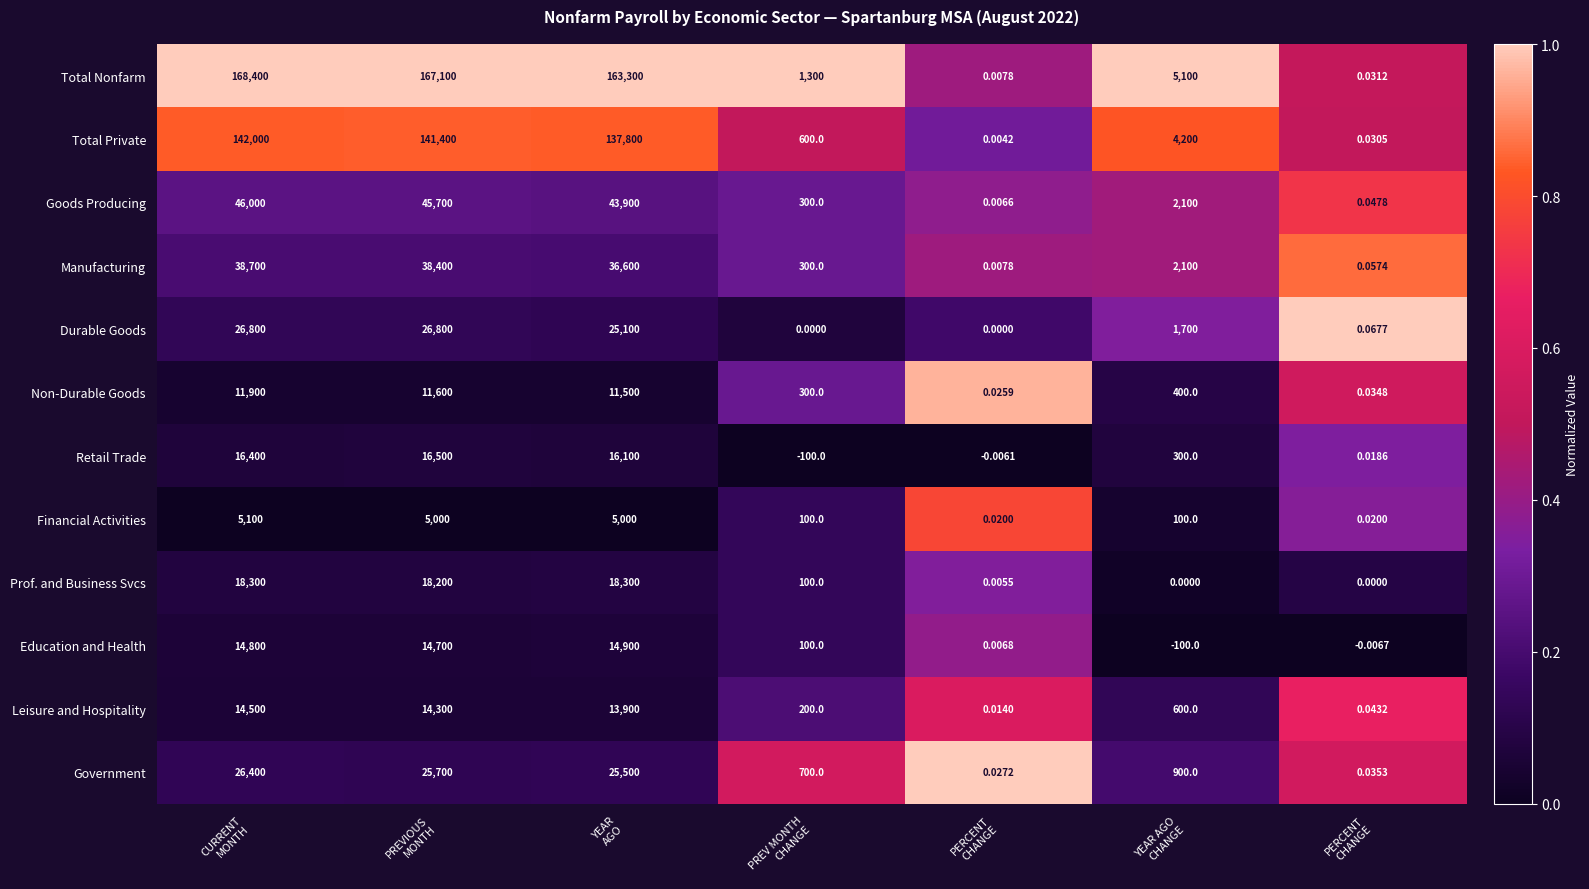

Reading right to left, extract all data points from this chart.

Total Nonfarm: PERCENT
CHANGE=0.0	YEAR AGO
CHANGE=5100.0	PERCENT
CHANGE=0.0	PREV MONTH
CHANGE=1300.0	YEAR
AGO=163300.0	PREVIOUS
MONTH=167100.0	CURRENT
MONTH=168400.0
Total Private: PERCENT
CHANGE=0.0	YEAR AGO
CHANGE=4200.0	PERCENT
CHANGE=0.0	PREV MONTH
CHANGE=600.0	YEAR
AGO=137800.0	PREVIOUS
MONTH=141400.0	CURRENT
MONTH=142000.0
Goods Producing: PERCENT
CHANGE=0.0	YEAR AGO
CHANGE=2100.0	PERCENT
CHANGE=0.0	PREV MONTH
CHANGE=300.0	YEAR
AGO=43900.0	PREVIOUS
MONTH=45700.0	CURRENT
MONTH=46000.0
Manufacturing: PERCENT
CHANGE=0.1	YEAR AGO
CHANGE=2100.0	PERCENT
CHANGE=0.0	PREV MONTH
CHANGE=300.0	YEAR
AGO=36600.0	PREVIOUS
MONTH=38400.0	CURRENT
MONTH=38700.0
Durable Goods: PERCENT
CHANGE=0.1	YEAR AGO
CHANGE=1700.0	PERCENT
CHANGE=0.0	PREV MONTH
CHANGE=0.0	YEAR
AGO=25100.0	PREVIOUS
MONTH=26800.0	CURRENT
MONTH=26800.0
Non-Durable Goods: PERCENT
CHANGE=0.0	YEAR AGO
CHANGE=400.0	PERCENT
CHANGE=0.0	PREV MONTH
CHANGE=300.0	YEAR
AGO=11500.0	PREVIOUS
MONTH=11600.0	CURRENT
MONTH=11900.0
Retail Trade: PERCENT
CHANGE=0.0	YEAR AGO
CHANGE=300.0	PERCENT
CHANGE=-0.0	PREV MONTH
CHANGE=-100.0	YEAR
AGO=16100.0	PREVIOUS
MONTH=16500.0	CURRENT
MONTH=16400.0
Financial Activities: PERCENT
CHANGE=0.0	YEAR AGO
CHANGE=100.0	PERCENT
CHANGE=0.0	PREV MONTH
CHANGE=100.0	YEAR
AGO=5000.0	PREVIOUS
MONTH=5000.0	CURRENT
MONTH=5100.0
Prof. and Business Svcs: PERCENT
CHANGE=0.0	YEAR AGO
CHANGE=0.0	PERCENT
CHANGE=0.0	PREV MONTH
CHANGE=100.0	YEAR
AGO=18300.0	PREVIOUS
MONTH=18200.0	CURRENT
MONTH=18300.0
Education and Health: PERCENT
CHANGE=-0.0	YEAR AGO
CHANGE=-100.0	PERCENT
CHANGE=0.0	PREV MONTH
CHANGE=100.0	YEAR
AGO=14900.0	PREVIOUS
MONTH=14700.0	CURRENT
MONTH=14800.0
Leisure and Hospitality: PERCENT
CHANGE=0.0	YEAR AGO
CHANGE=600.0	PERCENT
CHANGE=0.0	PREV MONTH
CHANGE=200.0	YEAR
AGO=13900.0	PREVIOUS
MONTH=14300.0	CURRENT
MONTH=14500.0
Government: PERCENT
CHANGE=0.0	YEAR AGO
CHANGE=900.0	PERCENT
CHANGE=0.0	PREV MONTH
CHANGE=700.0	YEAR
AGO=25500.0	PREVIOUS
MONTH=25700.0	CURRENT
MONTH=26400.0